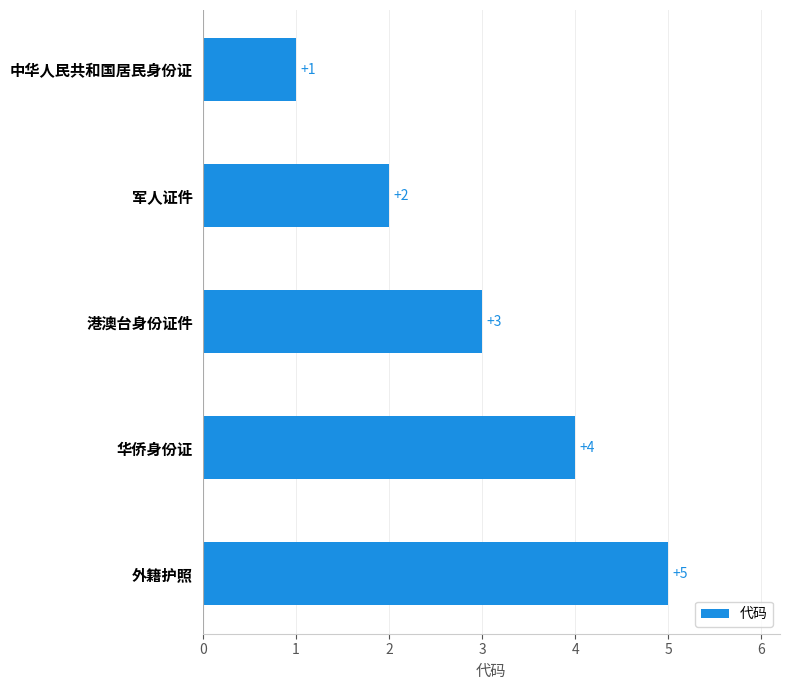

Which has a higher value, 军人证件 or 华侨身份证?

华侨身份证